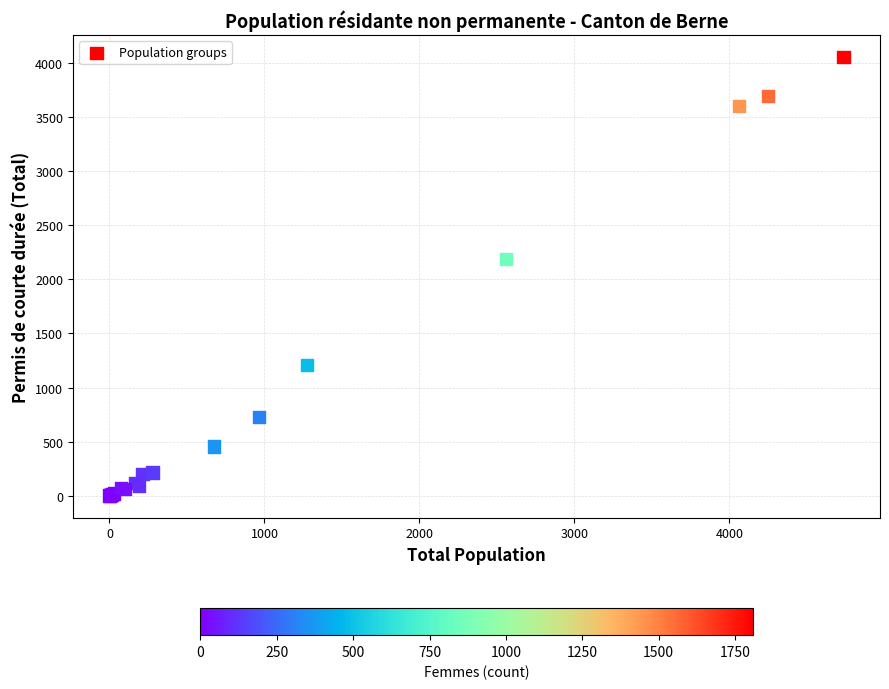

What Y value in the scatter plot is closest to 2029?

2190